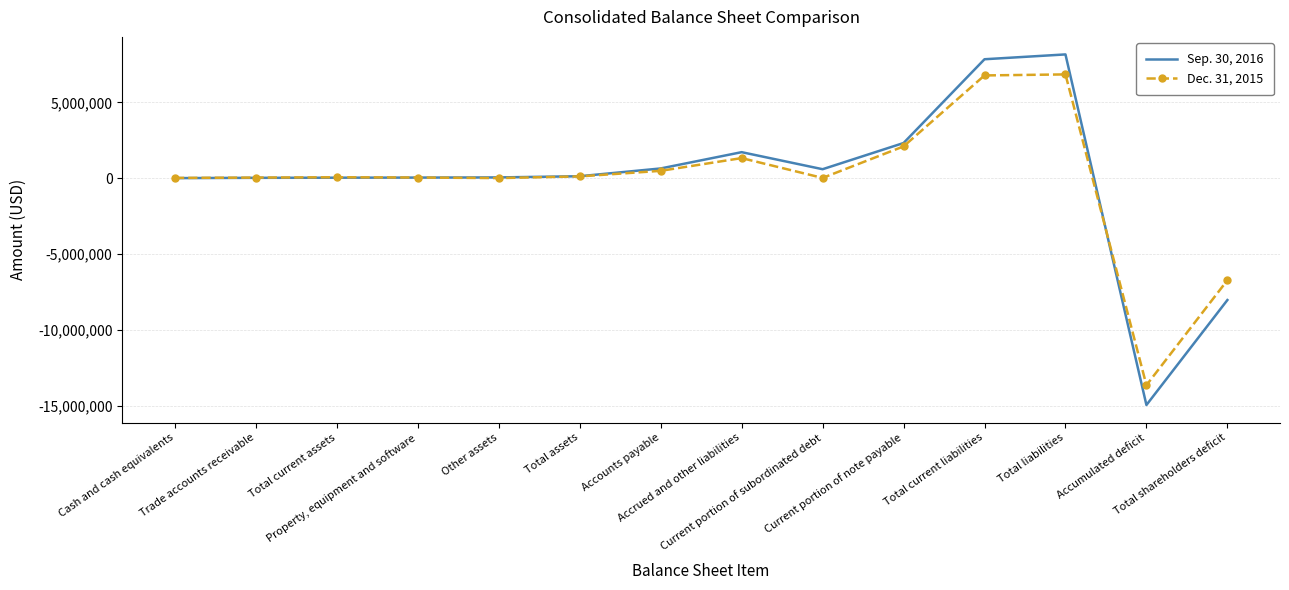

Rank the series by their average value, from lowest to highest.

Dec. 31, 2015, Sep. 30, 2016